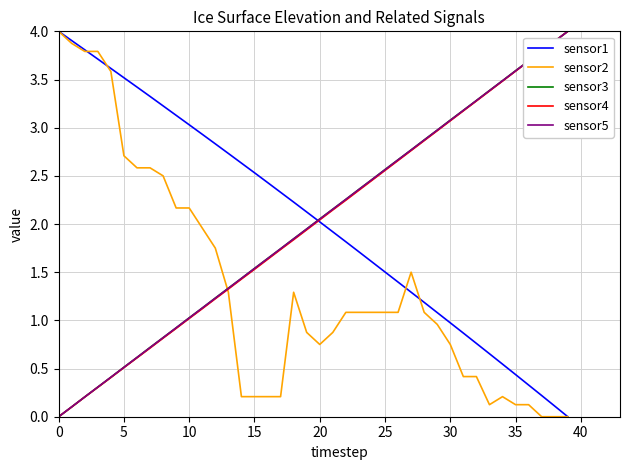

What is the difference between the maximum and minimum values in the sensor3 series?

4.0